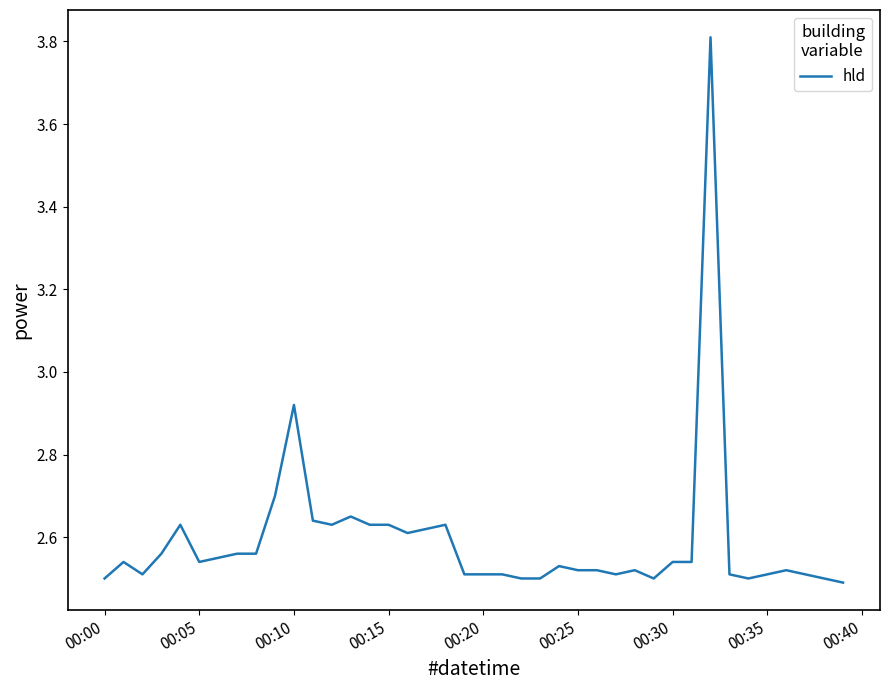

What is the maximum value shown in the chart?

3.8